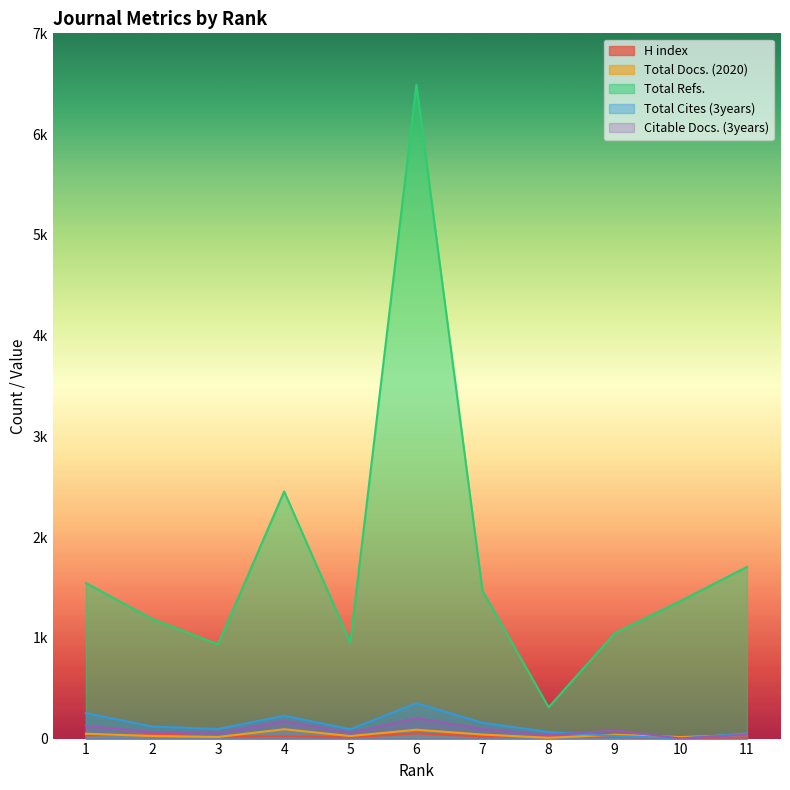

What is the greatest value displayed?

6490